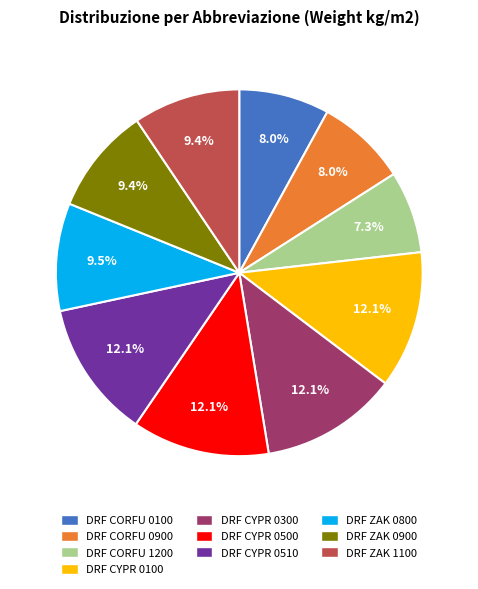

Does DRF CYPR 0500 represent more than half of the total?

No